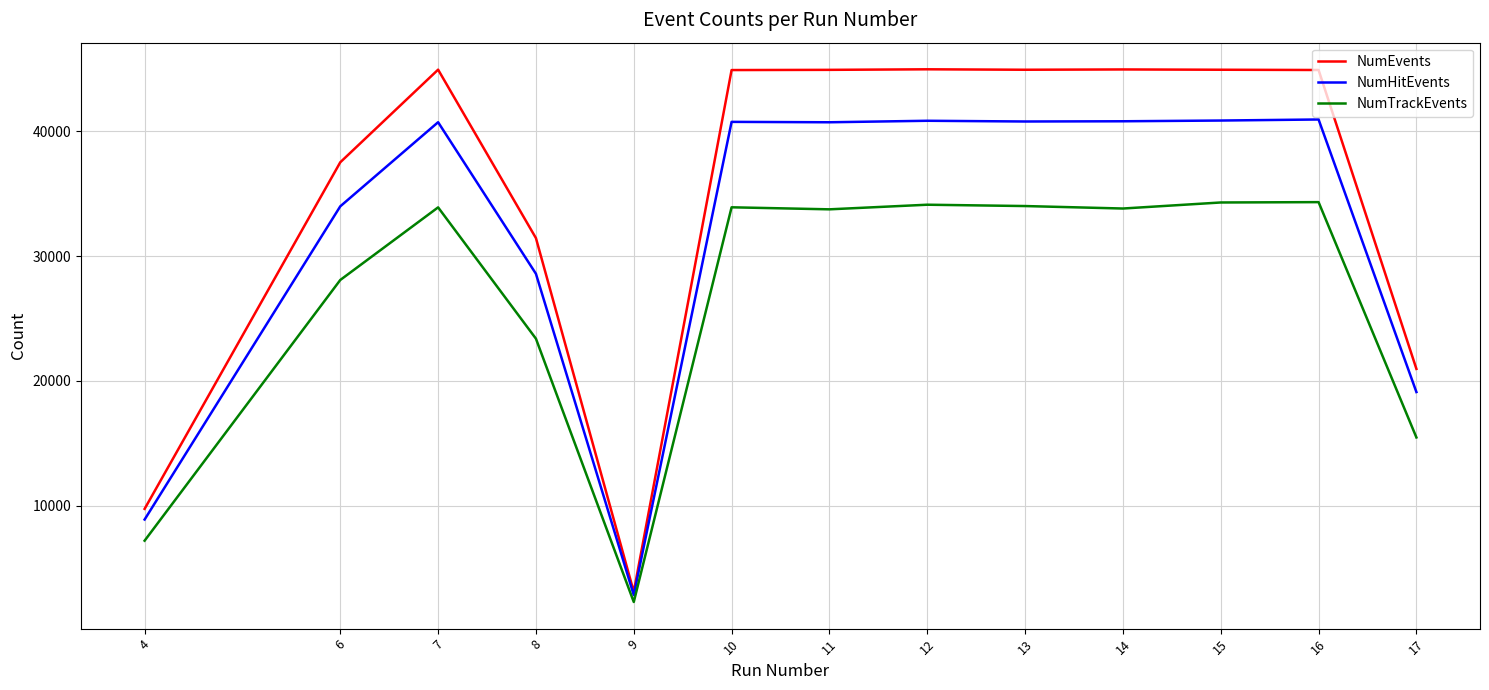

What is the smallest value displayed?

2283